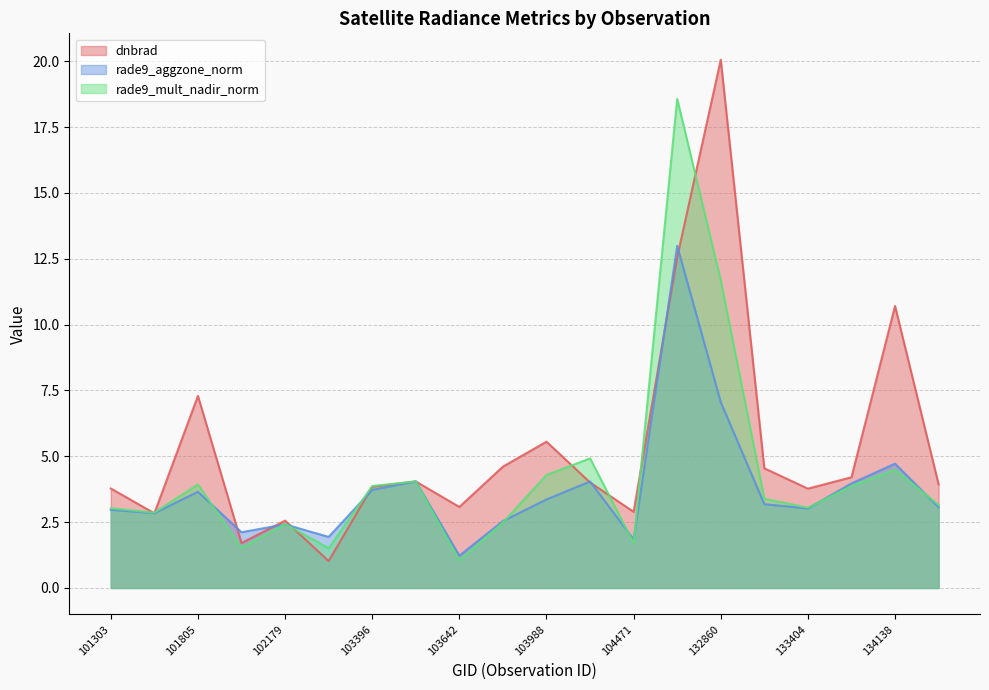

Between which two adjacent categories do dnbrad and rade9_mult_nadir_norm first intersect?

101303 and 101429